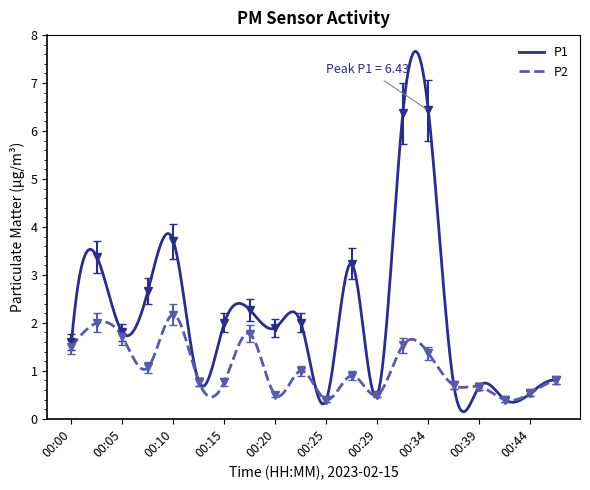

At which label is P1 closest to 3?

00:27